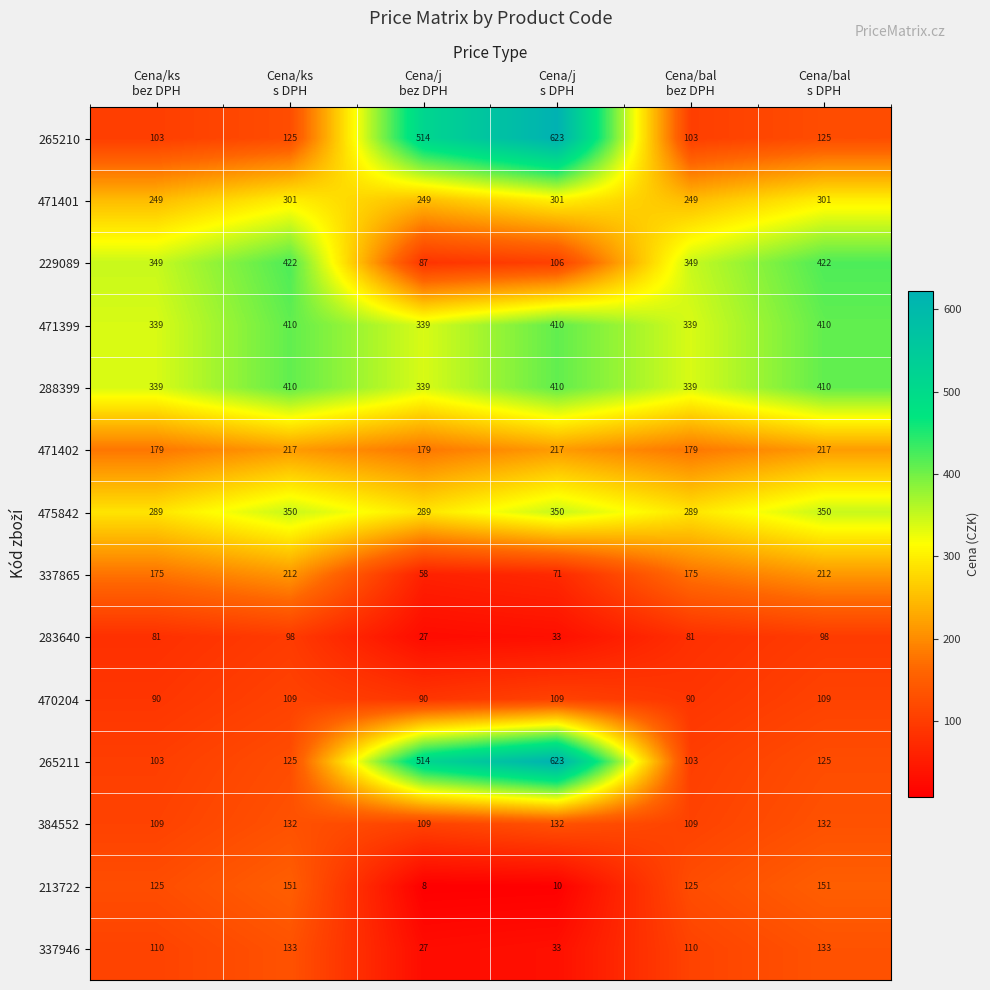

At which category is the sum across all series the highest?

Cena/j
s DPH